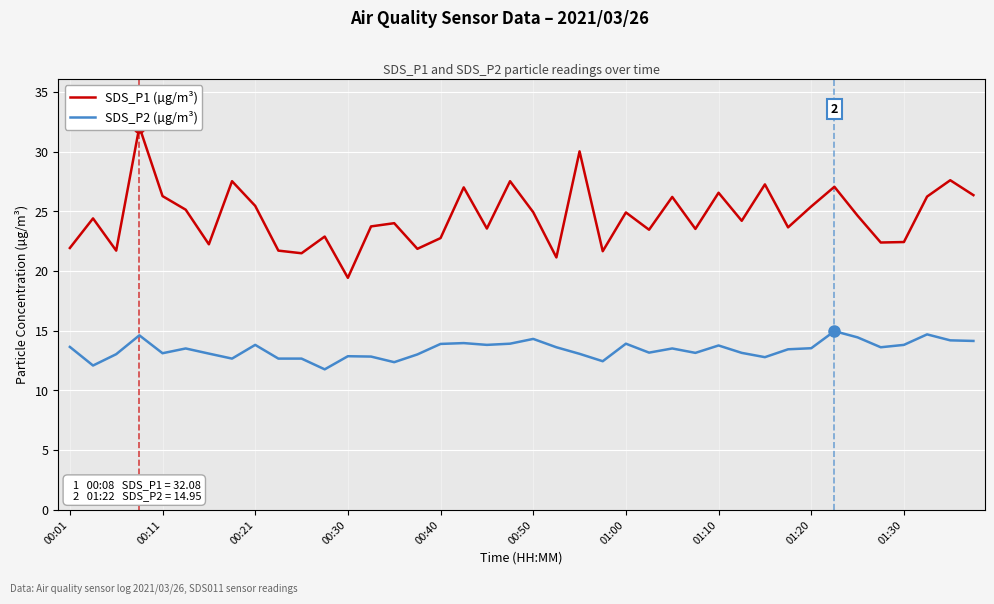

Where does the SDS_P2 (µg/m³) series first go above 13?

00:01